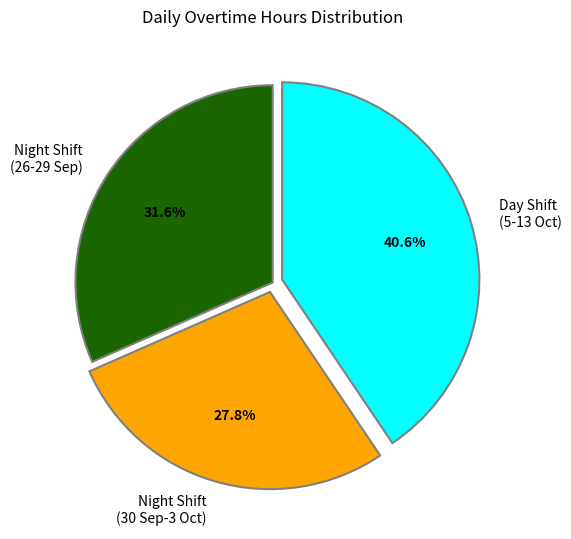

Which has a higher value, Night Shift (26-29 Sep) or Night Shift (30 Sep-3 Oct)?

Night Shift (26-29 Sep)